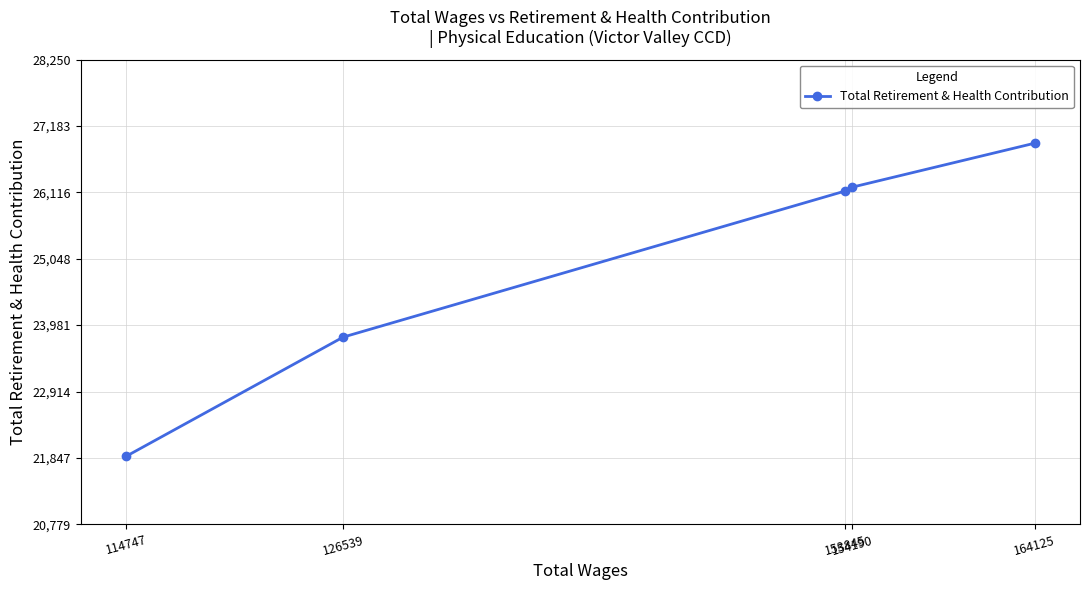

True or false: the data shows 21873 at 114747.

True